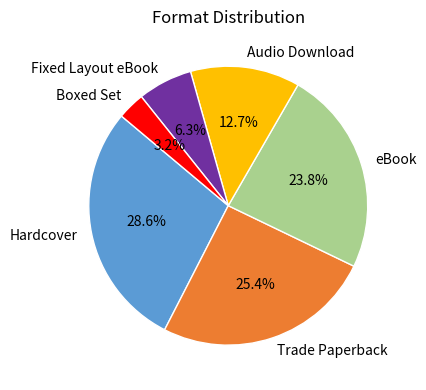

Does any single category account for the majority?

No